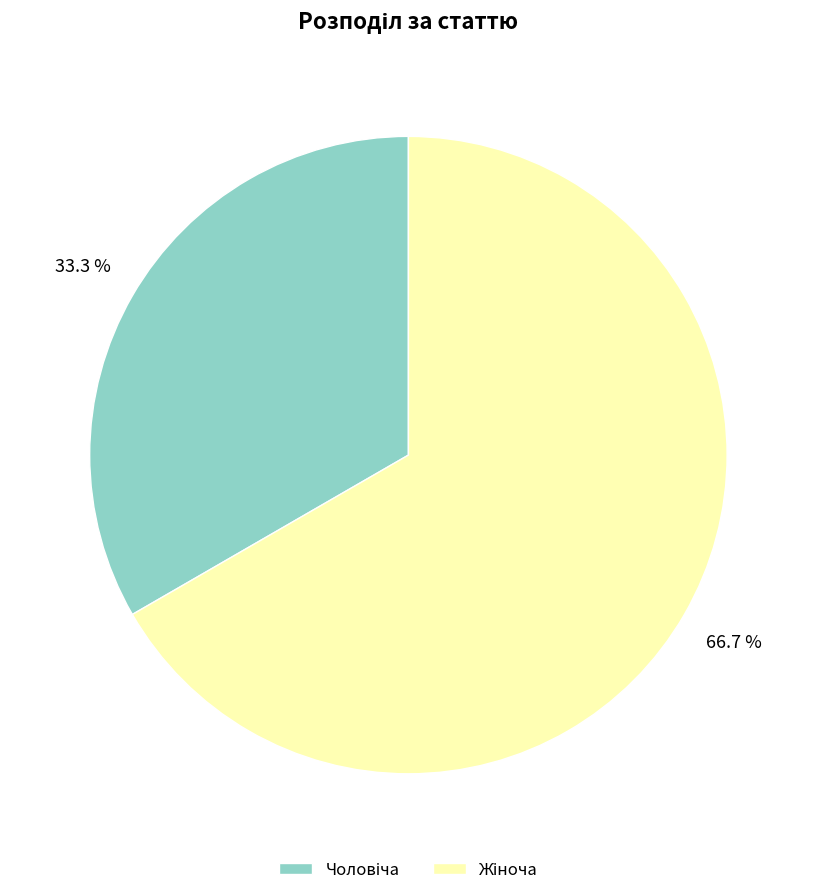

Is there any slice that represents more than half of the pie?

Yes